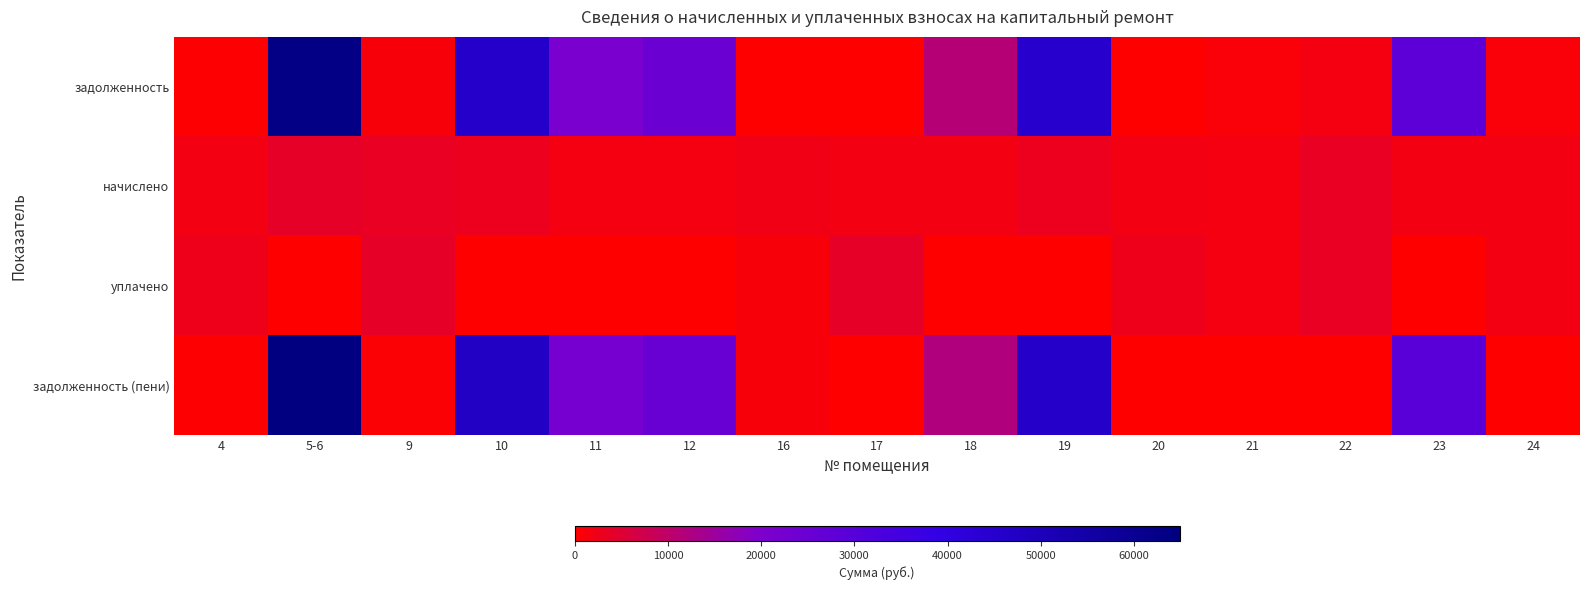

Which has a higher value, 20 or 16?

16